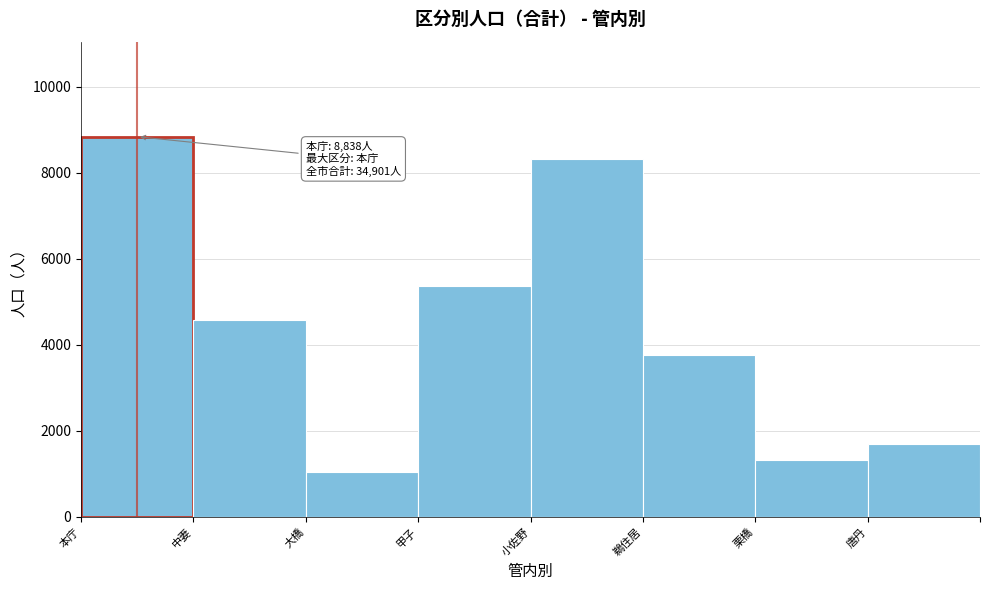

Reading left to right, transcribe all the data shown in this chart.

8838	4574	1043	5356	8319	3752	1325	1694